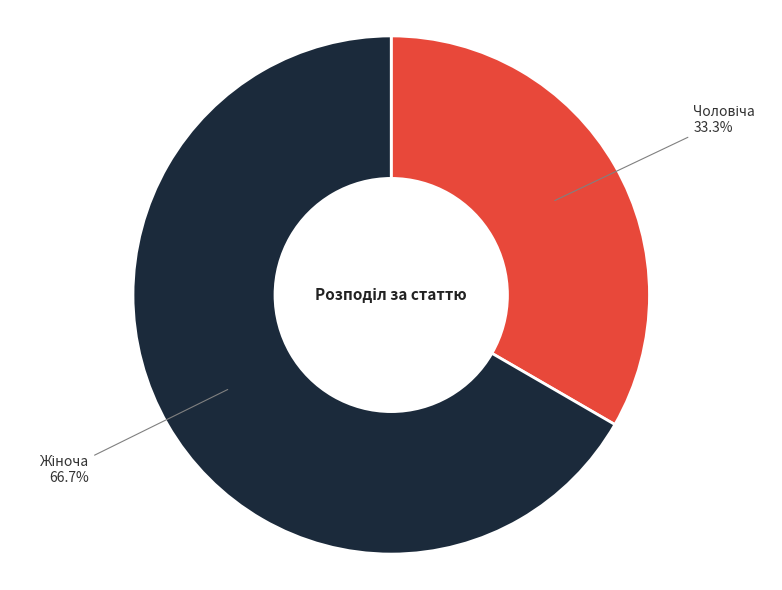

Does any single category account for the majority?

Yes